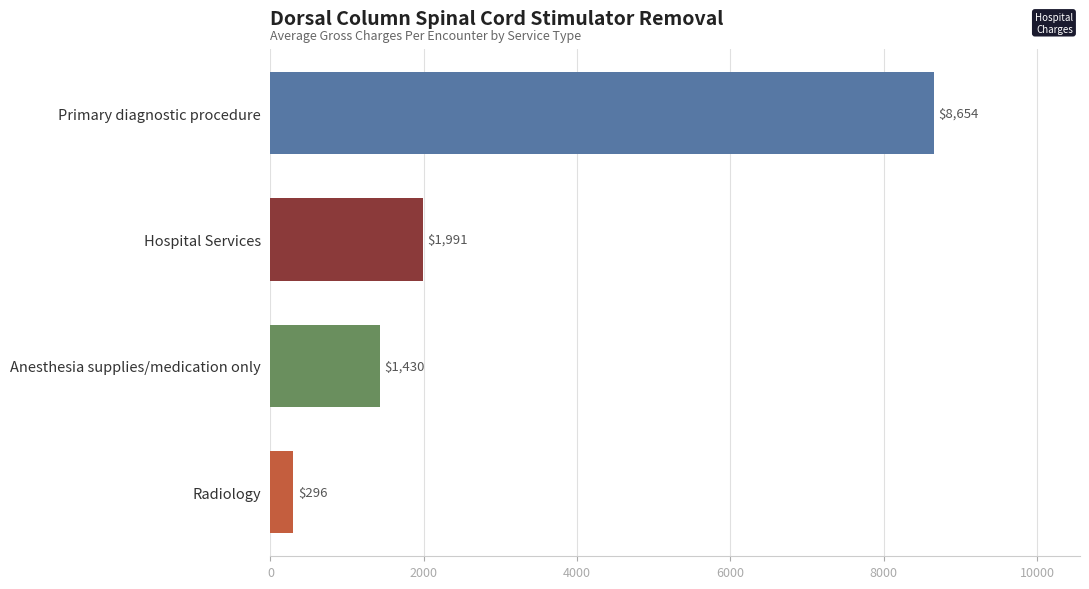

Read the value at Hospital Services.

1991.0